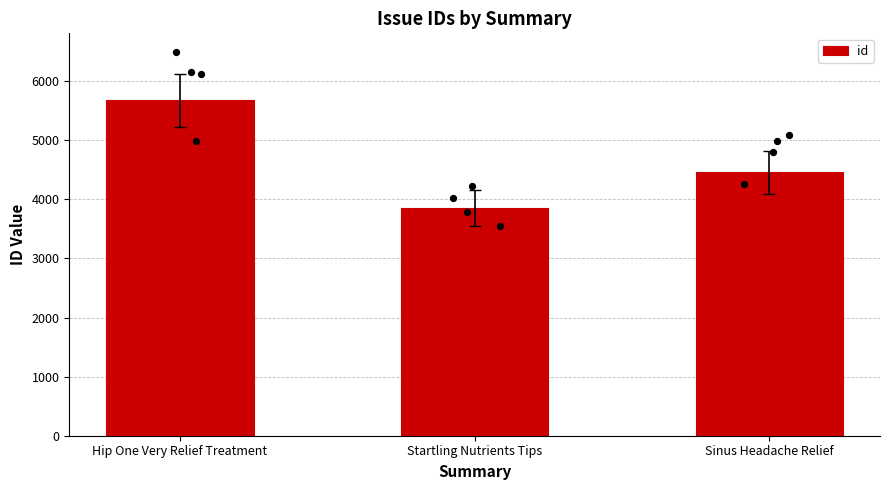

Which has a higher value, Hip One Very Relief Treatment or Startling Nutrients Tips?

Hip One Very Relief Treatment